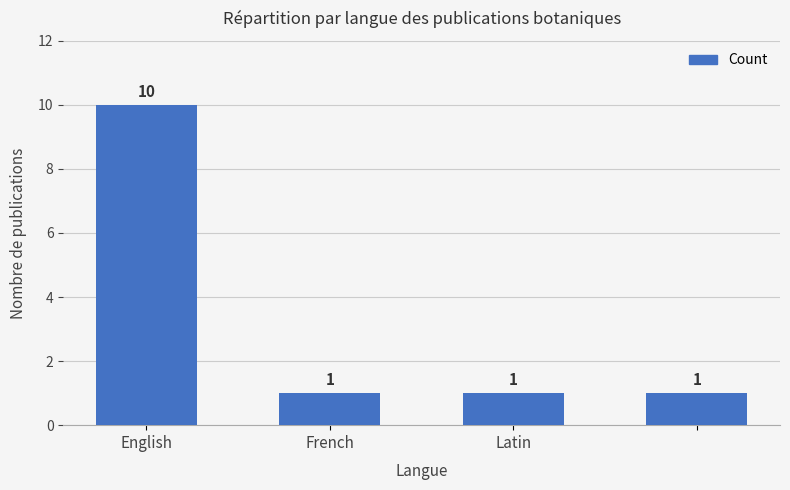

What is the value of the 3rd bar from the left?

1